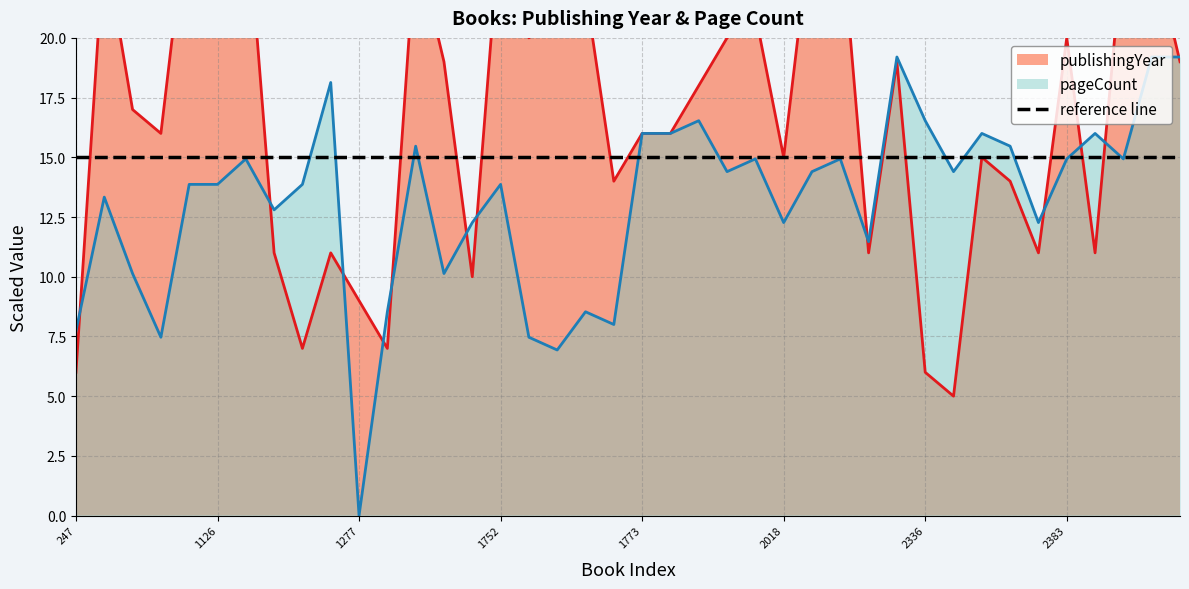

How many interior local peaks does the pageCount series have?

12